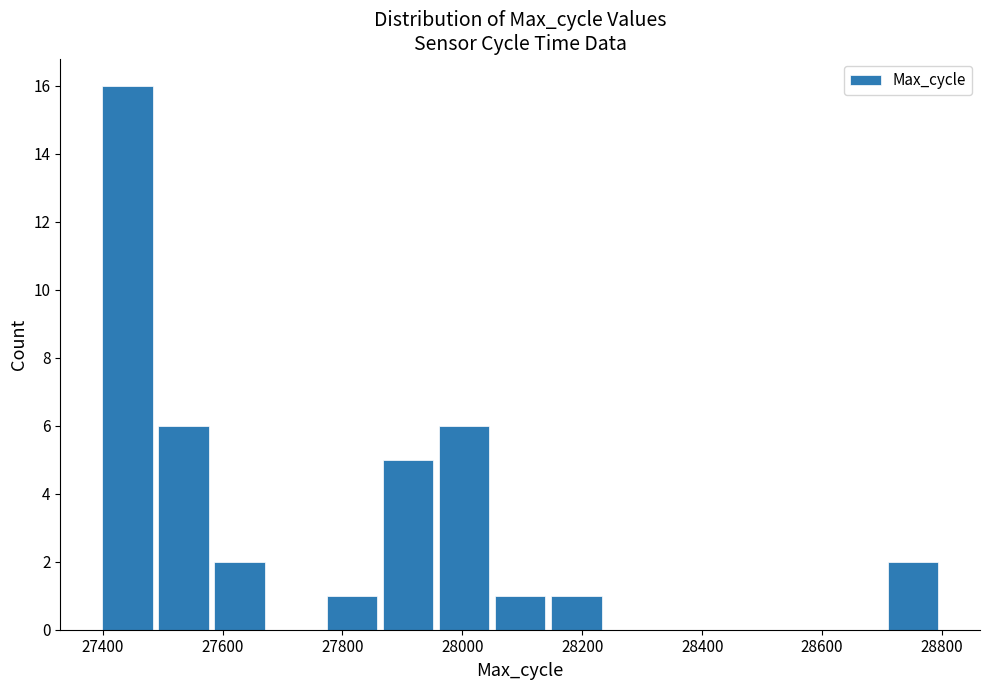

Reading left to right, transcribe this chart: for each bar, give the range it covers on the x-axis and its height. Neither the bar edges nor the heights are printed on the chart, so give them approximately, as read against the axes.

27400 to 27500: 16
27500 to 27580: 6
27580 to 27680: 2
27680 to 27780: 0
27780 to 27860: 1
27860 to 27960: 5
27960 to 28060: 6
28060 to 28140: 1
28140 to 28240: 1
28240 to 28340: 0
28340 to 28420: 0
28420 to 28520: 0
28520 to 28620: 0
28620 to 28700: 0
28700 to 28800: 2